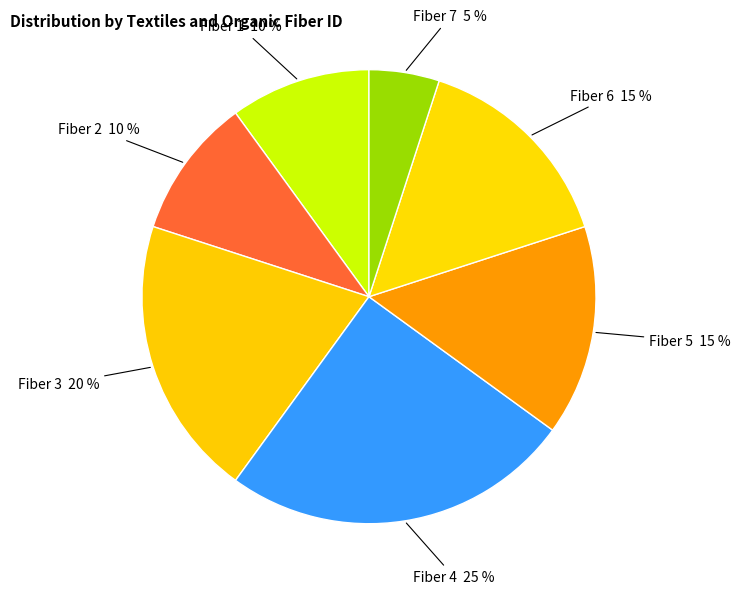

Which has a higher value, Fiber 1 10 % or Fiber 7 5 %?

Fiber 1 10 %